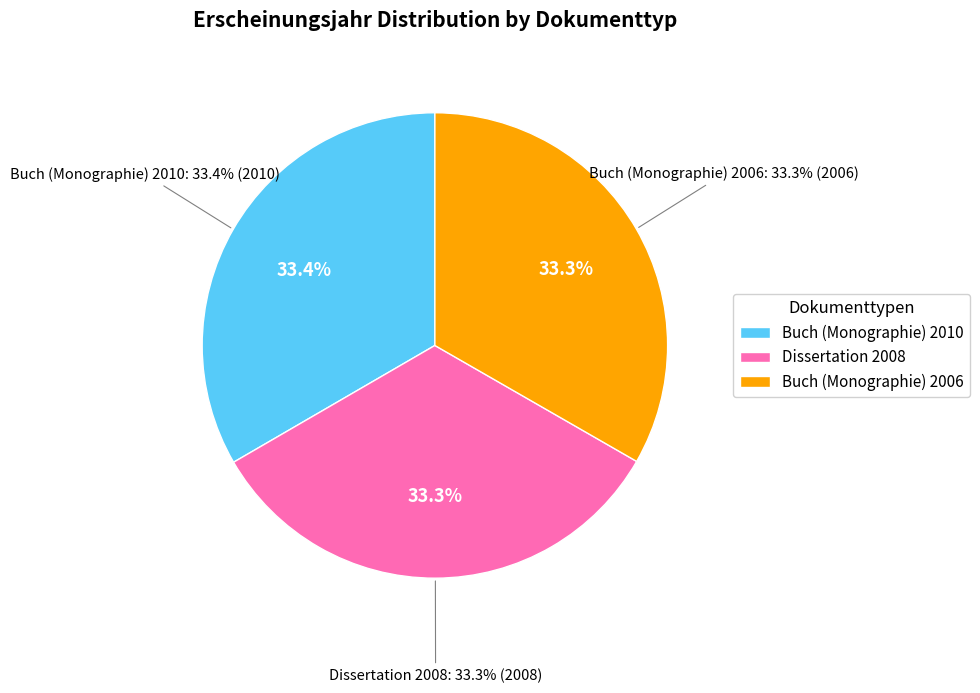

What percentage is the Buch (Monographie) 2006 slice, to the nearest percent?

33%